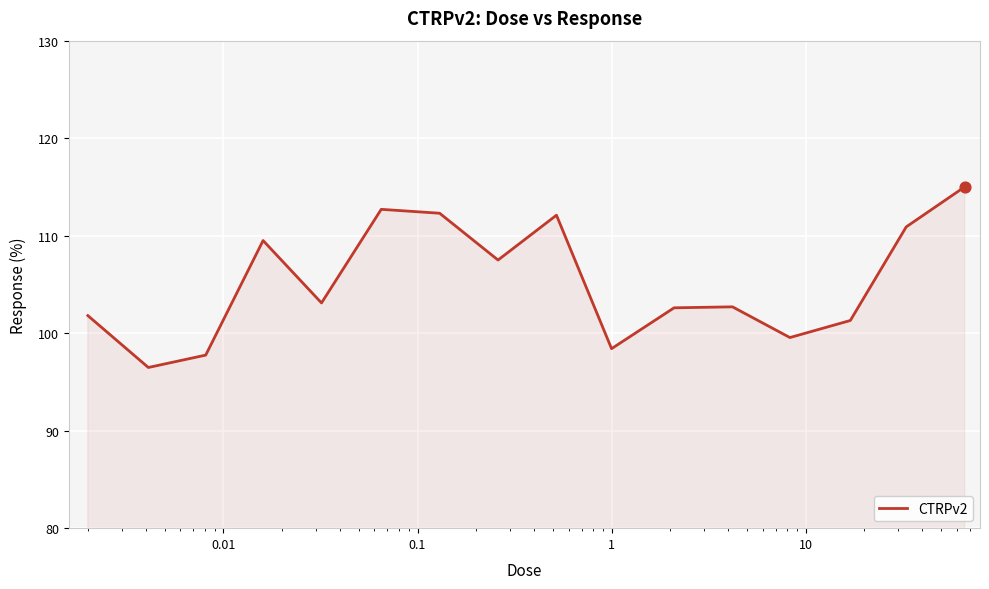

What is the greatest value displayed?

115.0